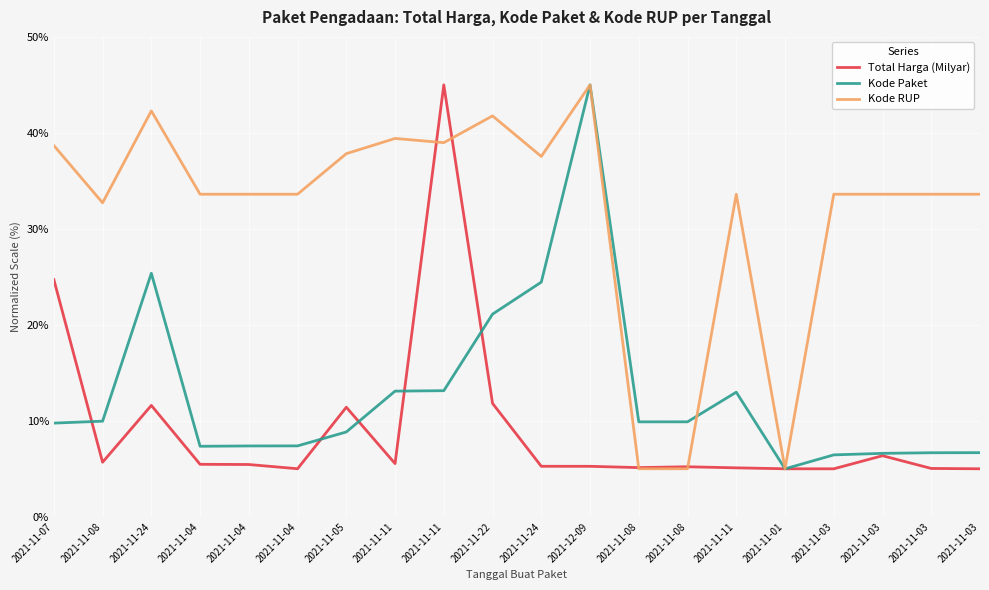

What are all the series names shown in the legend?

Total Harga (Milyar), Kode Paket, Kode RUP